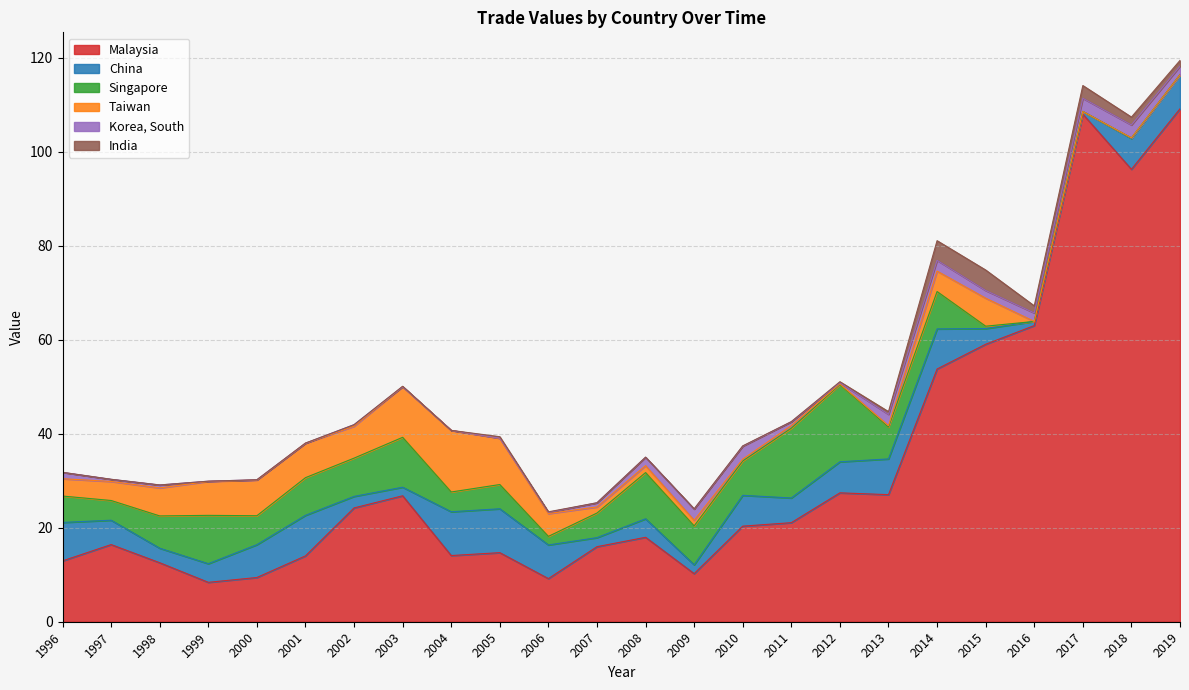

Between 1997 and 1998, which series saw the biggest shift?

Malaysia